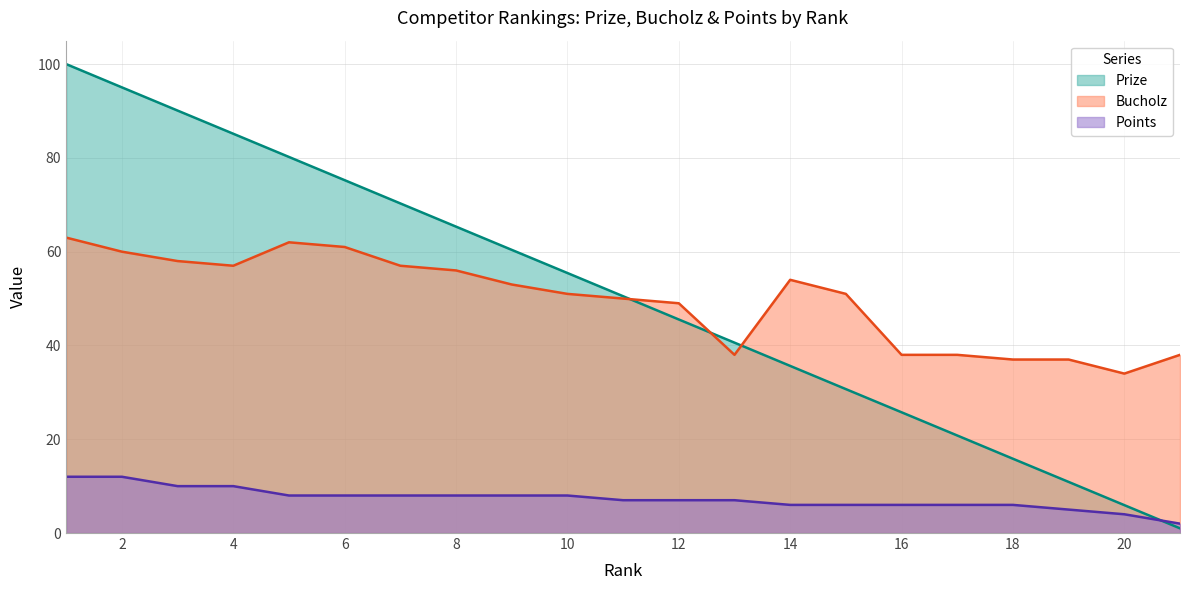

What are all the series names shown in the legend?

Prize, Bucholz, Points